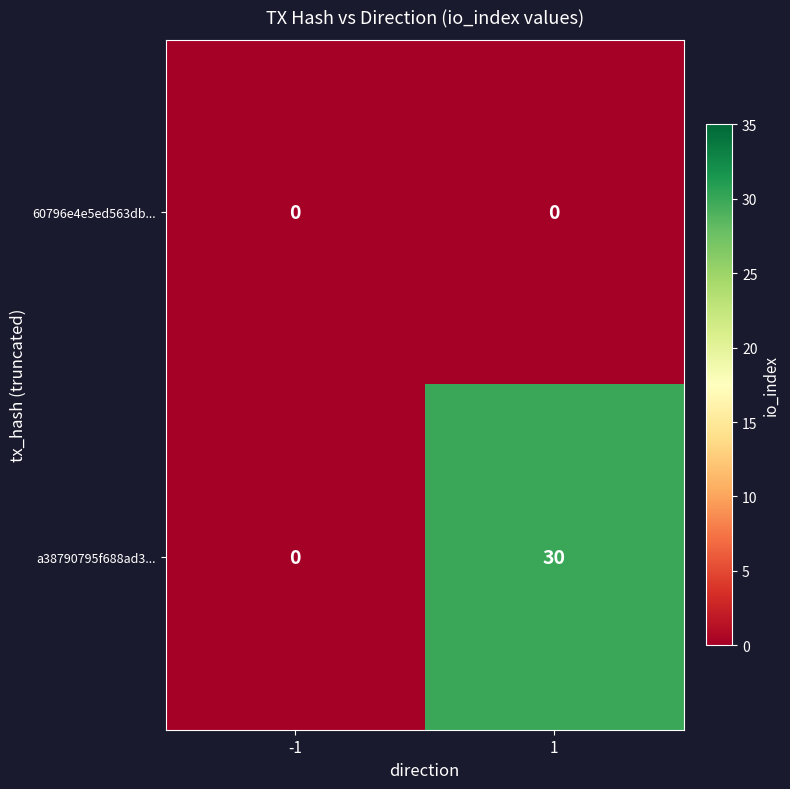

At 1, list the series in order from largest to smallest.

a38790795f688ad3..., 60796e4e5ed563db...